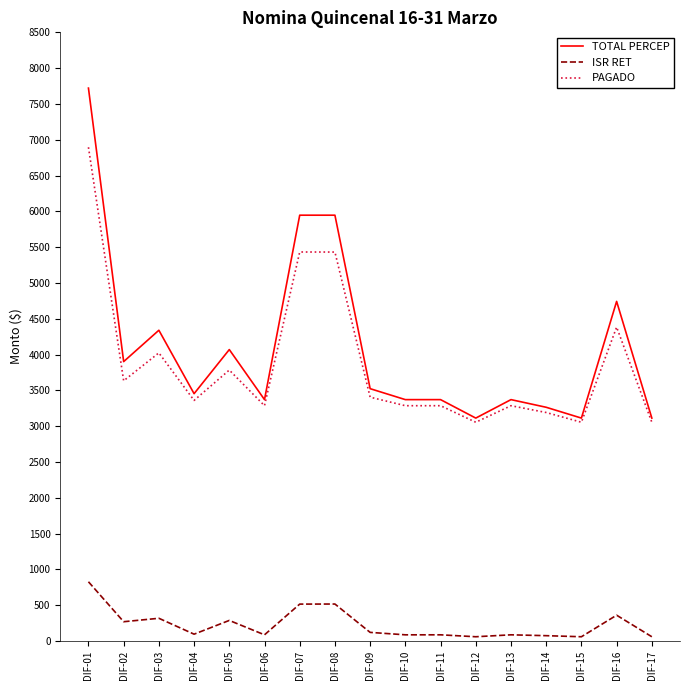

At which category does the chart reach its peak across all series?

DIF-01